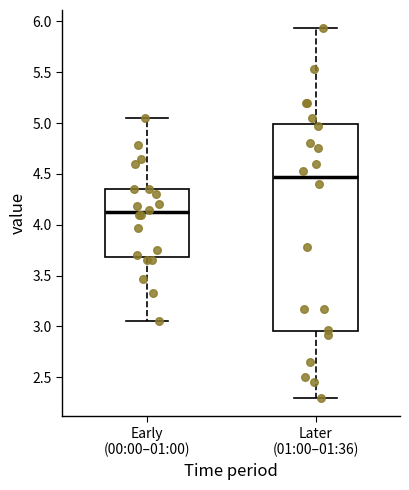

Where does the upper whisker of the box for Early (00:00–01:00) end on the y-axis? The values are not printed on the chart, so give them approximately, as read against the axis.

5.05